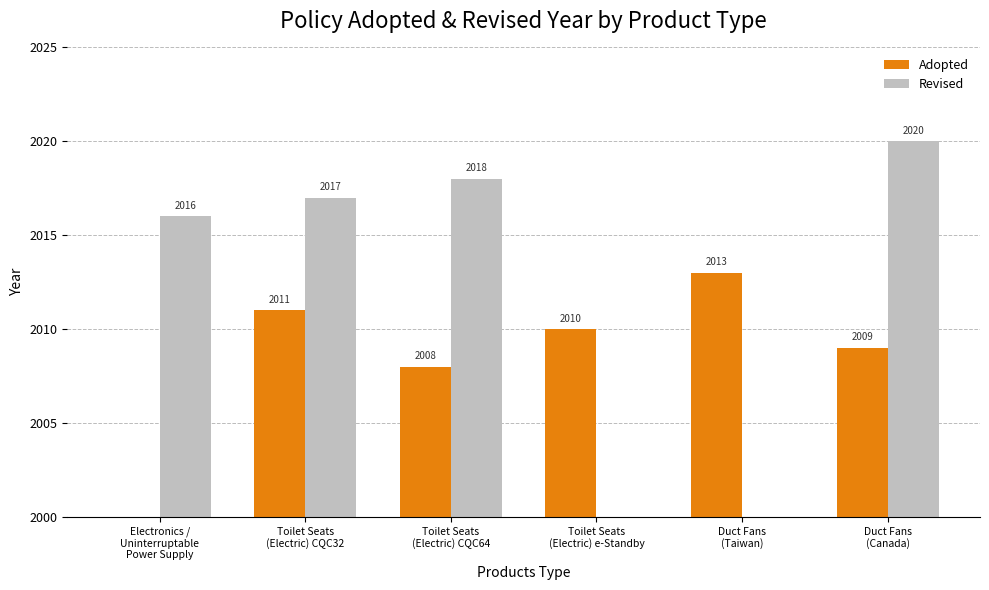

Which series has the widest spread of values?

Revised